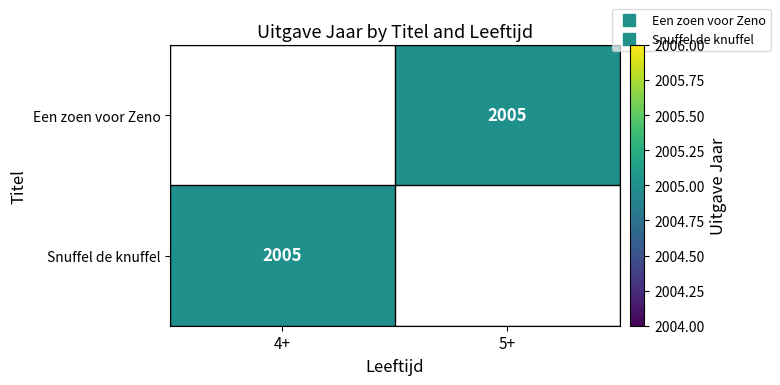

At which label does Snuffel de knuffel reach its peak?

4+